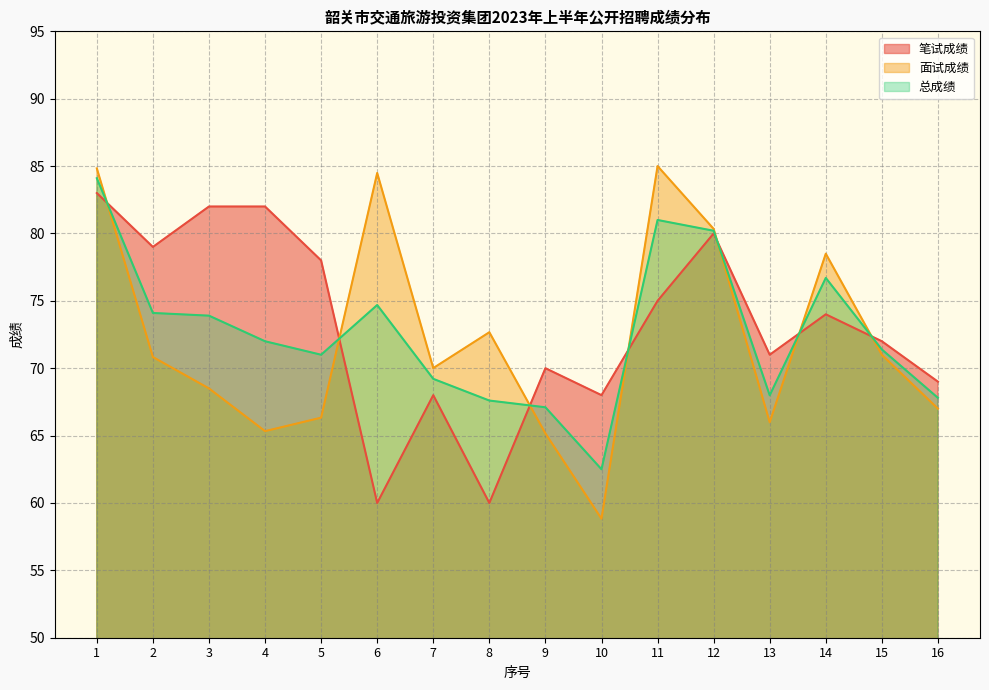

In 总成绩, how many points are higher than both neighbors (excluding endpoints)?

3